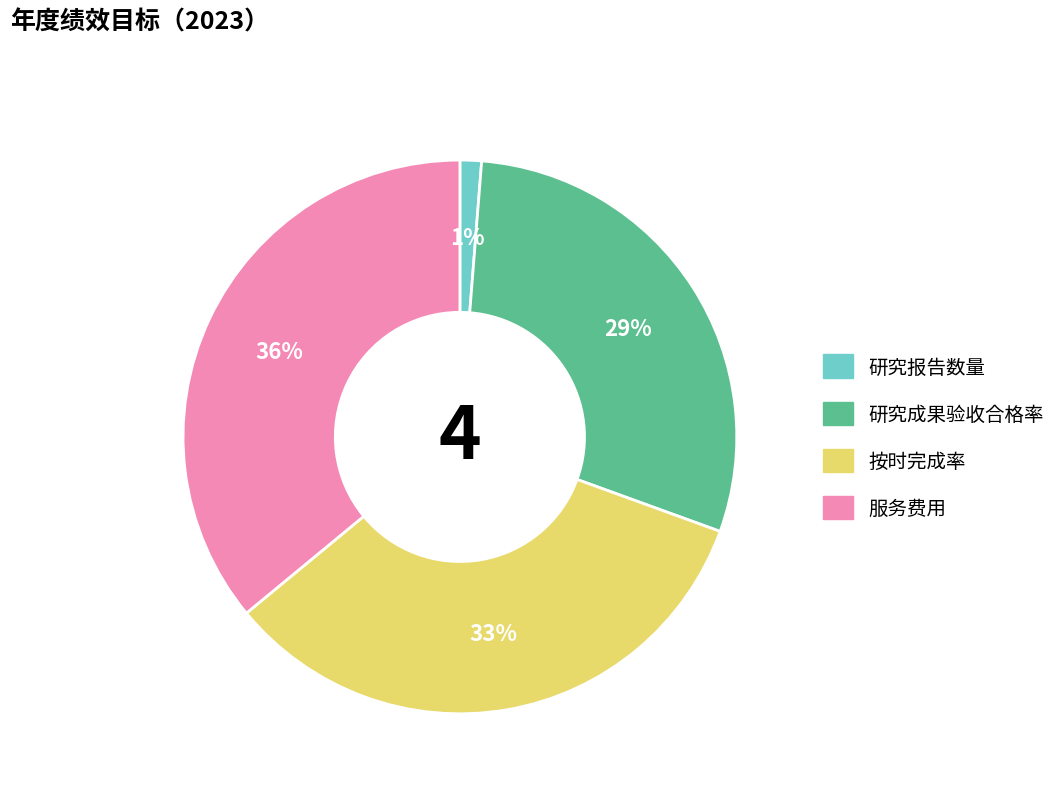

Between 按时完成率 and 研究报告数量, which is larger?

按时完成率